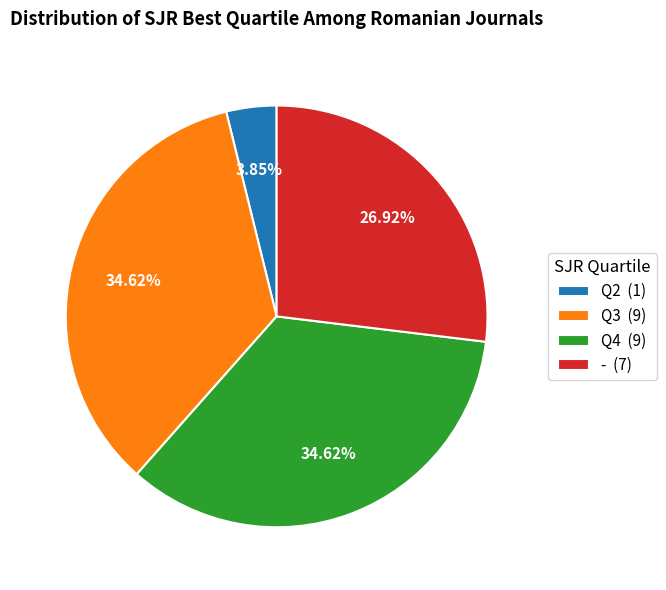

Combined, do Q4 (9) and - (7) account for over 50%?

Yes